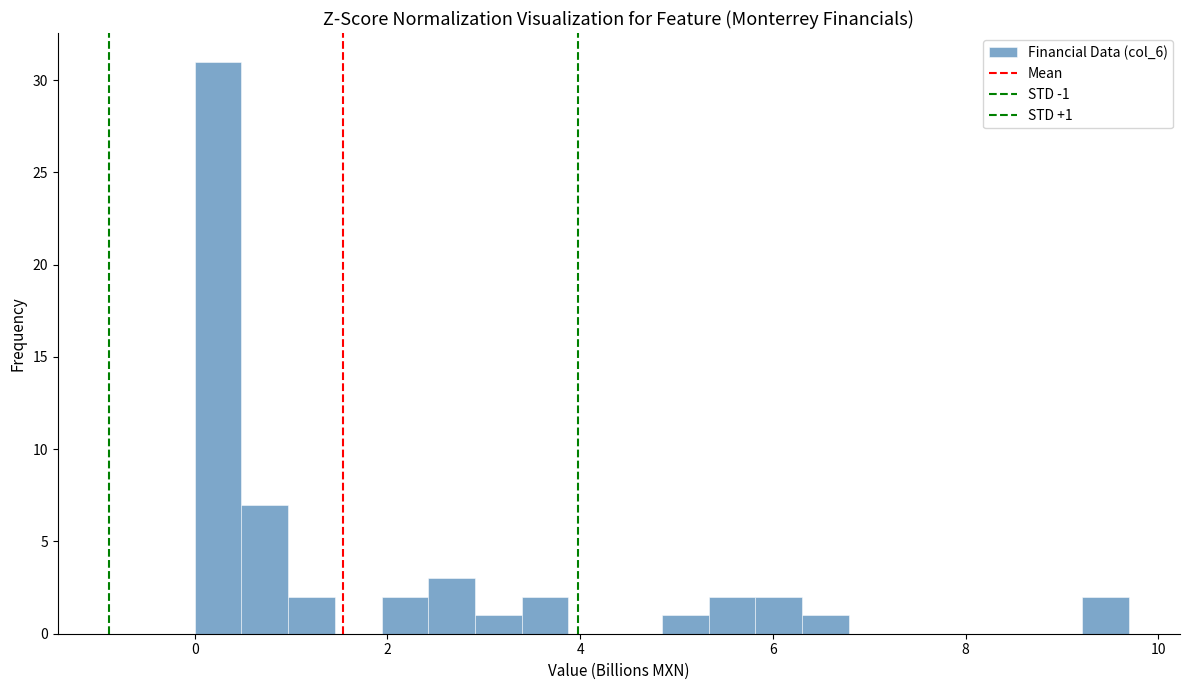

Read against the x-axis, roughly where is the centre of the tallest bar?

0.2